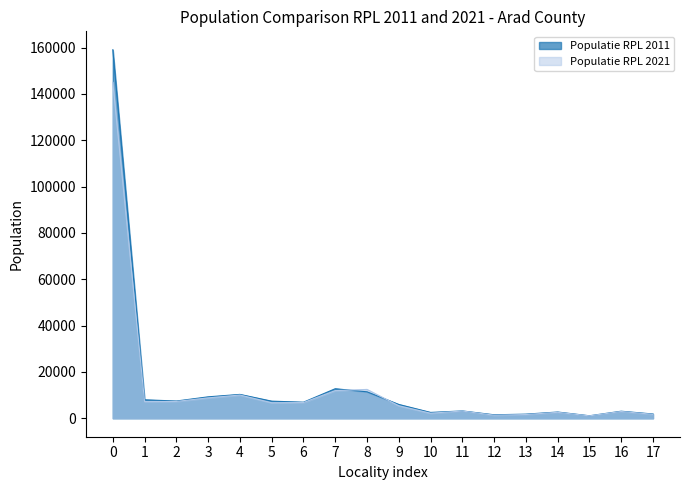

Reading left to right, list all the values displayed in this chart.

Populatie RPL 2011: 159074	7987	7453	9260	10313	7398	6946	12762	11428	5979	2532	3176	1515	1791	2707	1088	3057	1854
Populatie RPL 2021: 145078	7212	7279	8807	10040	6713	6787	11950	12460	5410	2191	3129	1333	1623	2575	1046	2936	1707